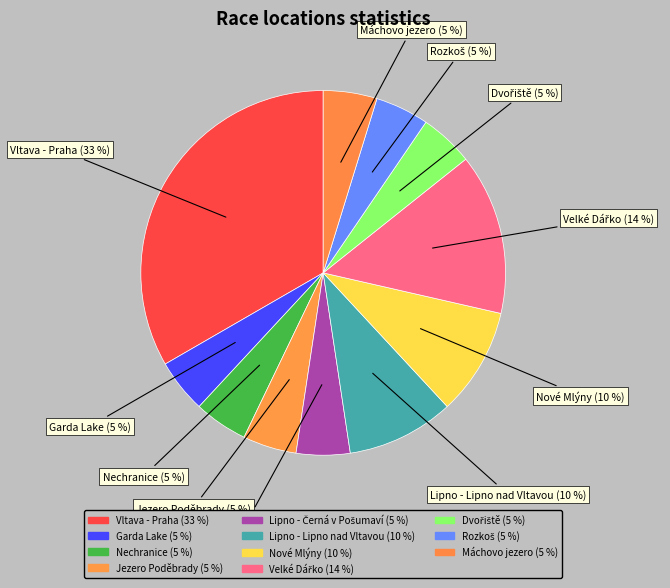

Which slice is the largest?

Vltava - Praha